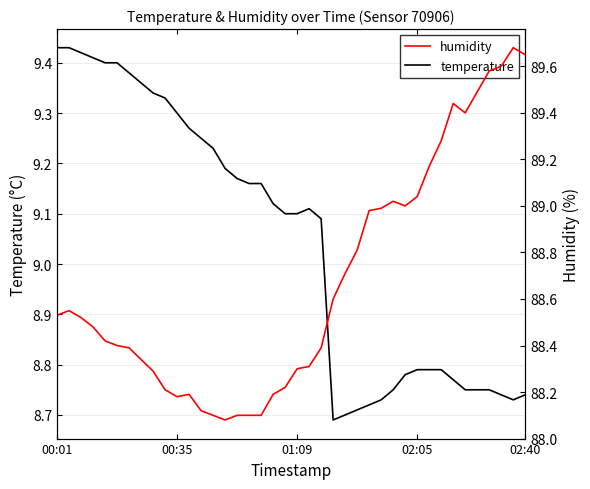

True or false: temperature has a value of 9.1 at 01:09.

True